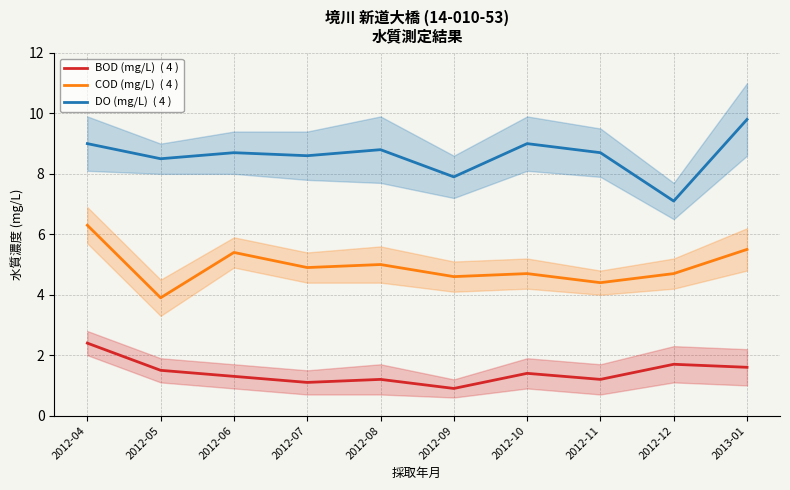

Is it true that DO (mg/L) equals 9.0 at 2012-10?

True